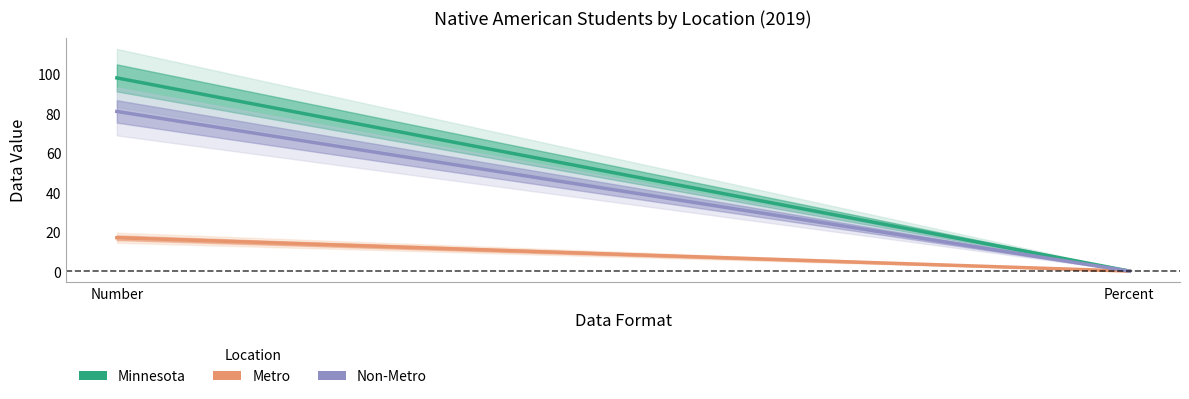

At which label is Metro closest to 8?

Percent